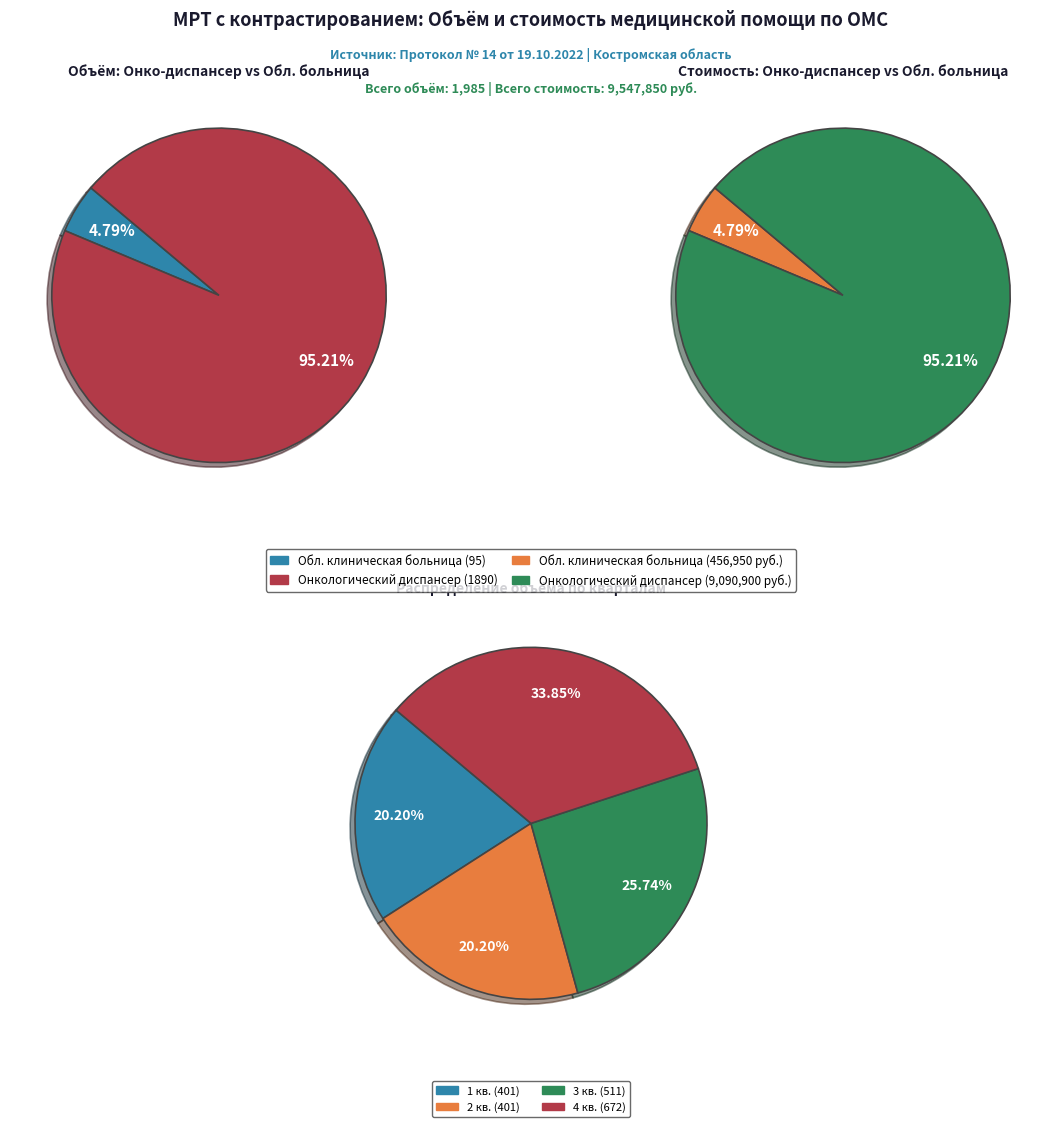

Count the number of slices in the pie.

2